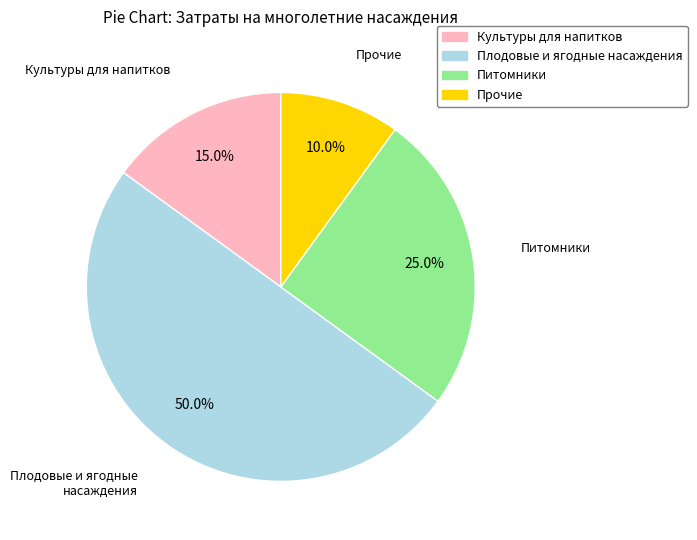

Count the number of slices in the pie.

4